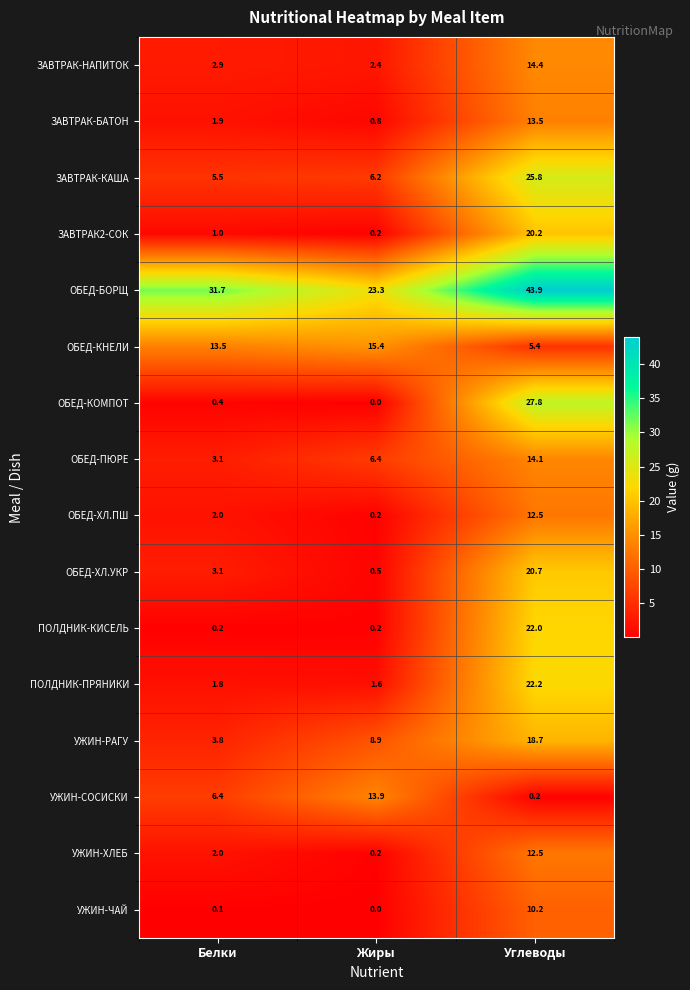

At which label does ОБЕД-ХЛ.УКР reach its minimum?

Жиры